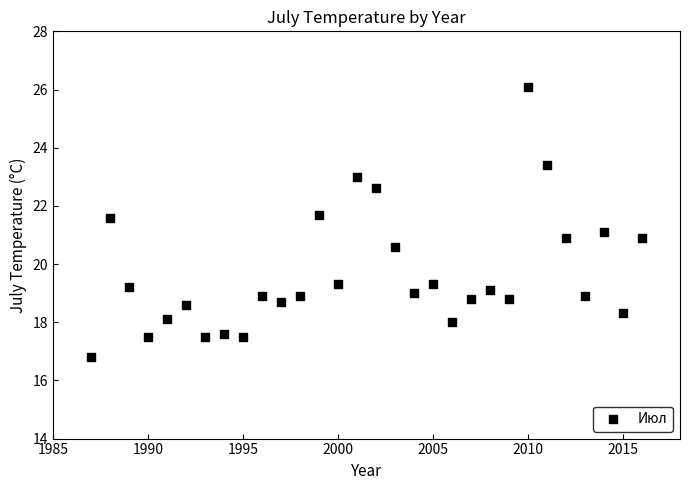

What is the range of X values (max minus min)?

29.0